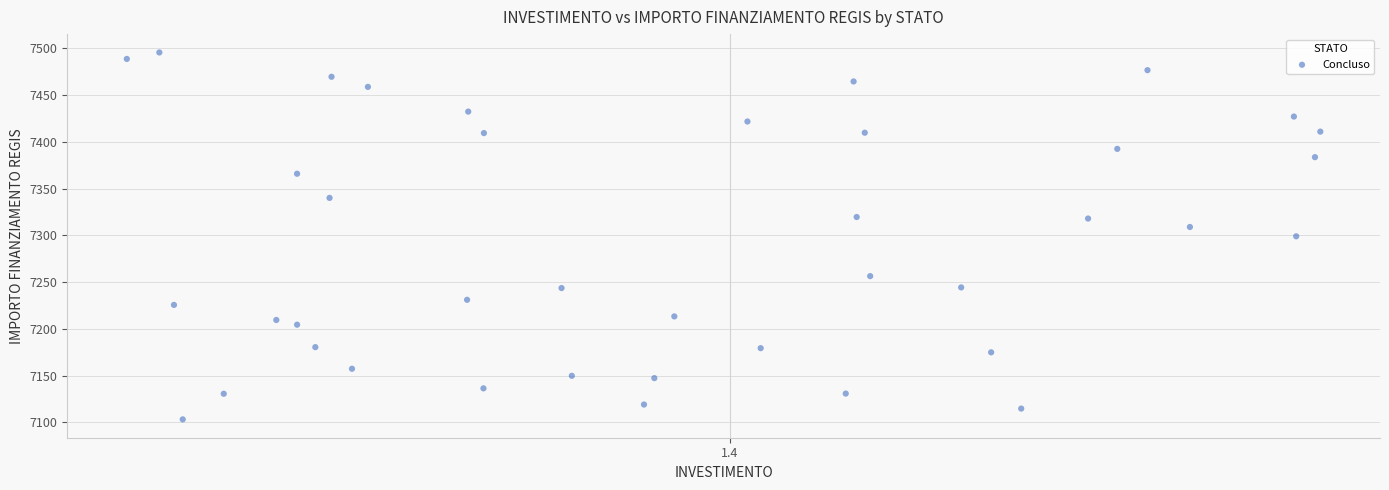

What is the range of Y values (max minus min)?

392.5